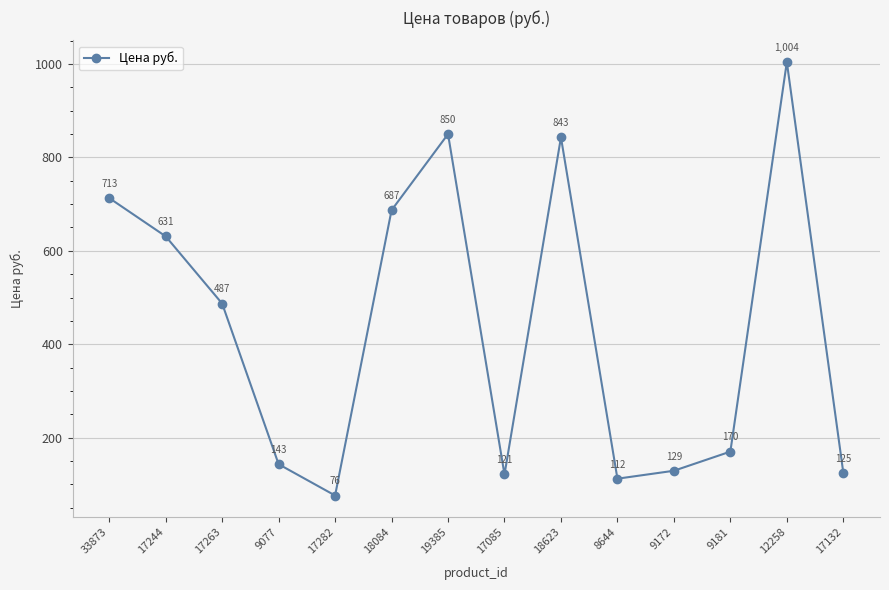

The chart shows a value of 112.0 at 8644. True or false?

True